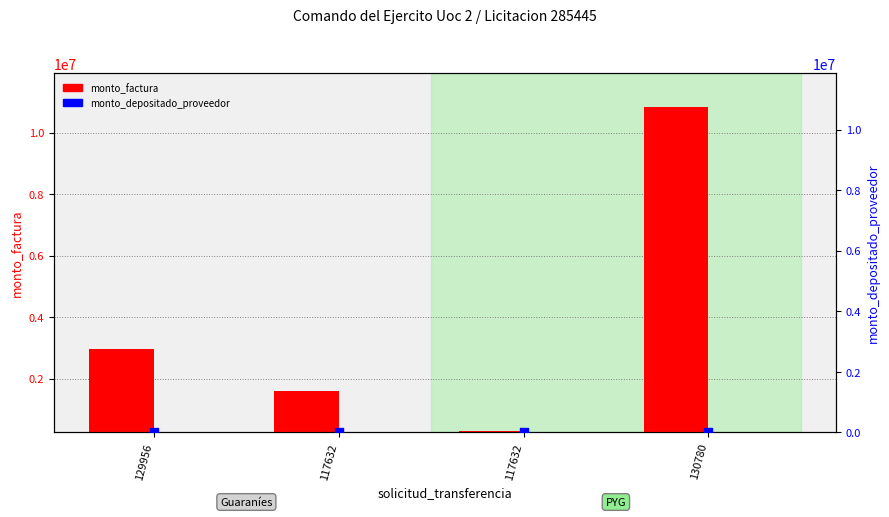

Which series has the widest spread of Y values?

monto_factura